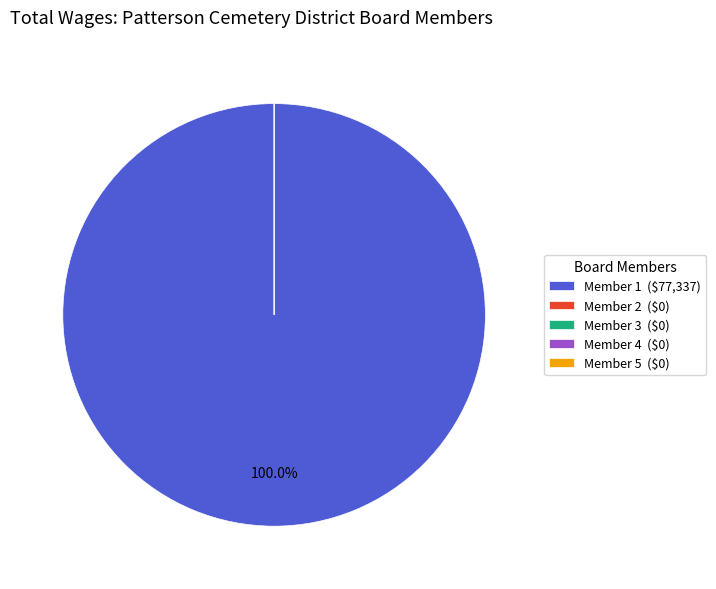

How many slices are in this pie chart?

5